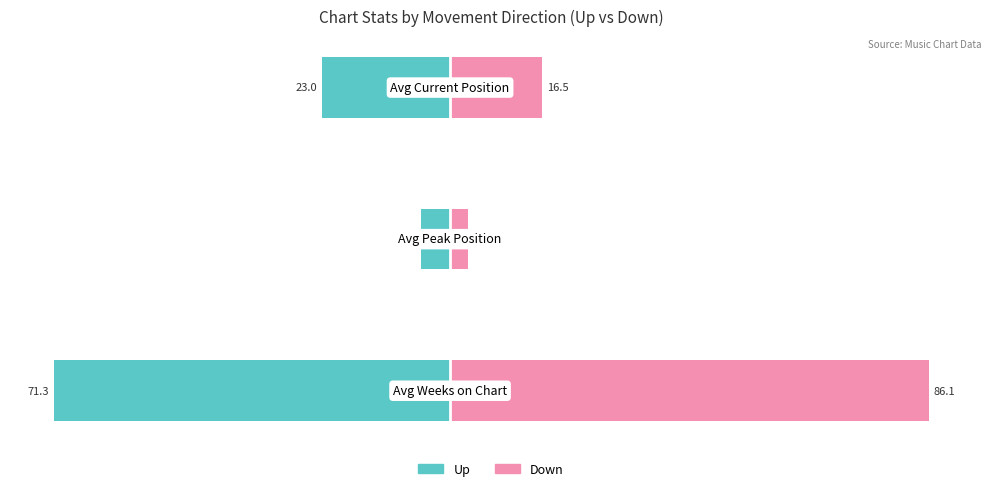

What is the value of the Down bar at the 2nd from the left?

3.8